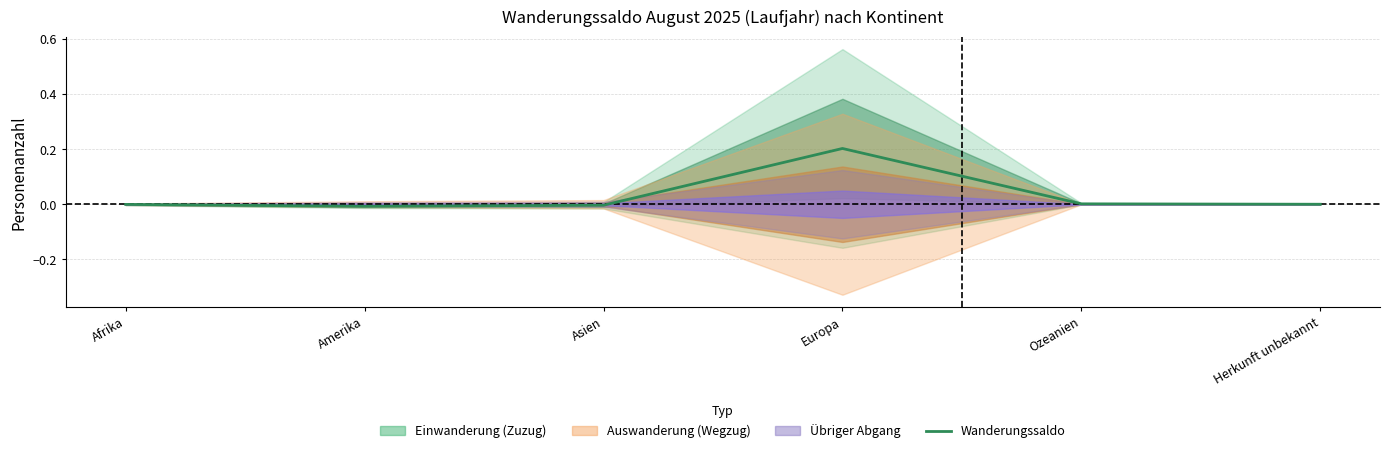

List the labels in order of value, largest first.

Europa, Ozeanien, Herkunft unbekannt, Afrika, Asien, Amerika